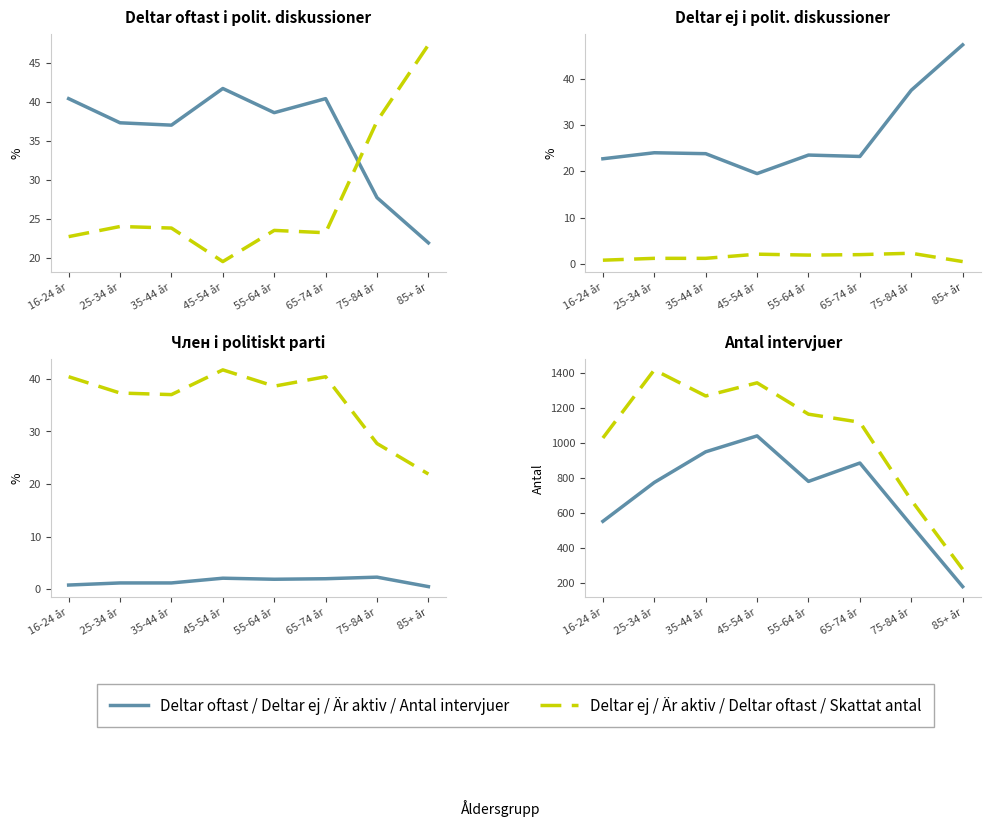

Read the Antal intervjuer value at 25-34 år.

776.0